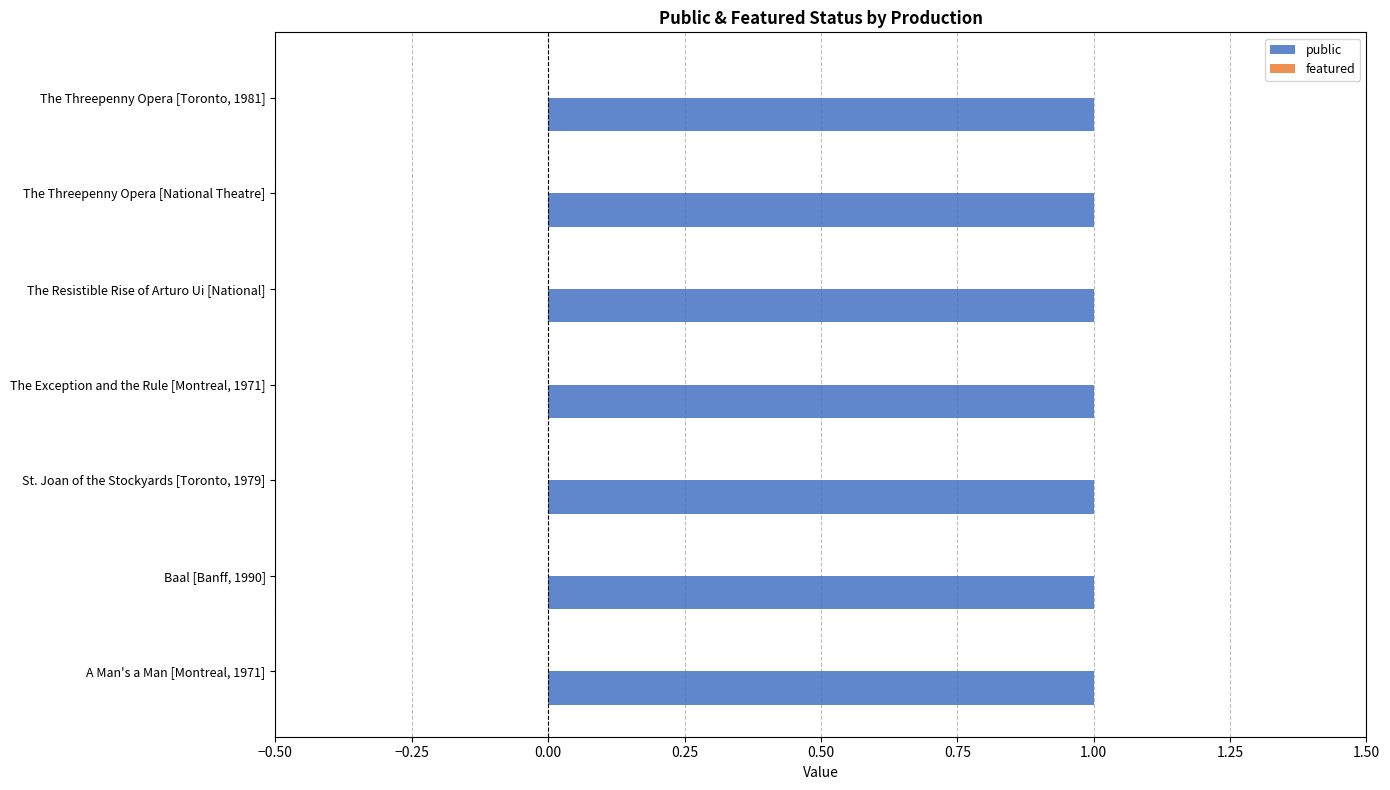

True or false: public has a value of 1 at The Threepenny Opera [National Theatre].

True